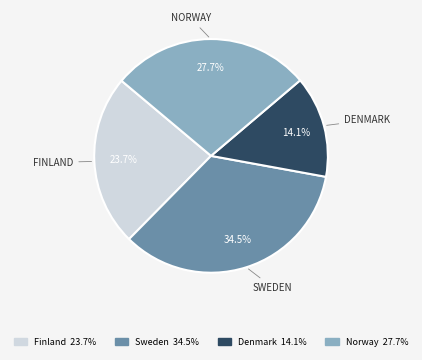

Which slice is the smallest?

Denmark